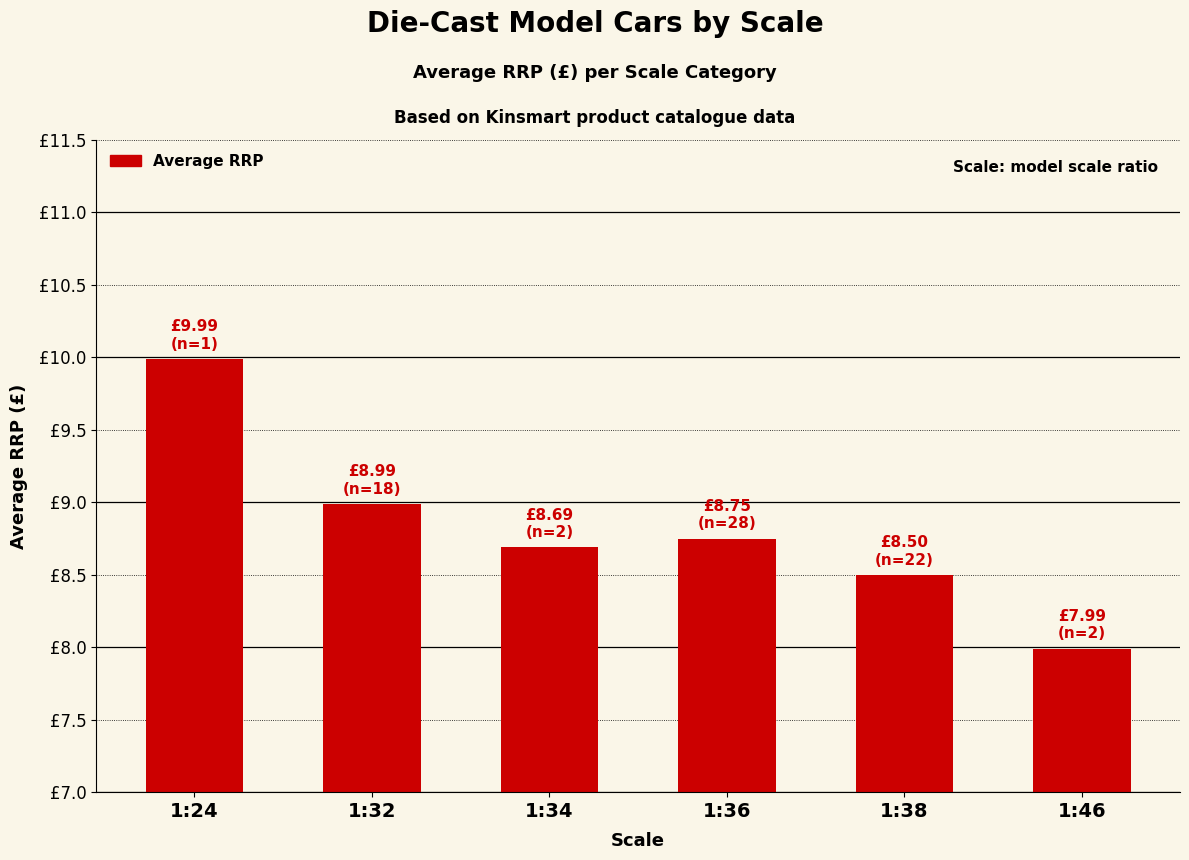

List the labels in order of value, largest first.

1:24, 1:32, 1:36, 1:34, 1:38, 1:46